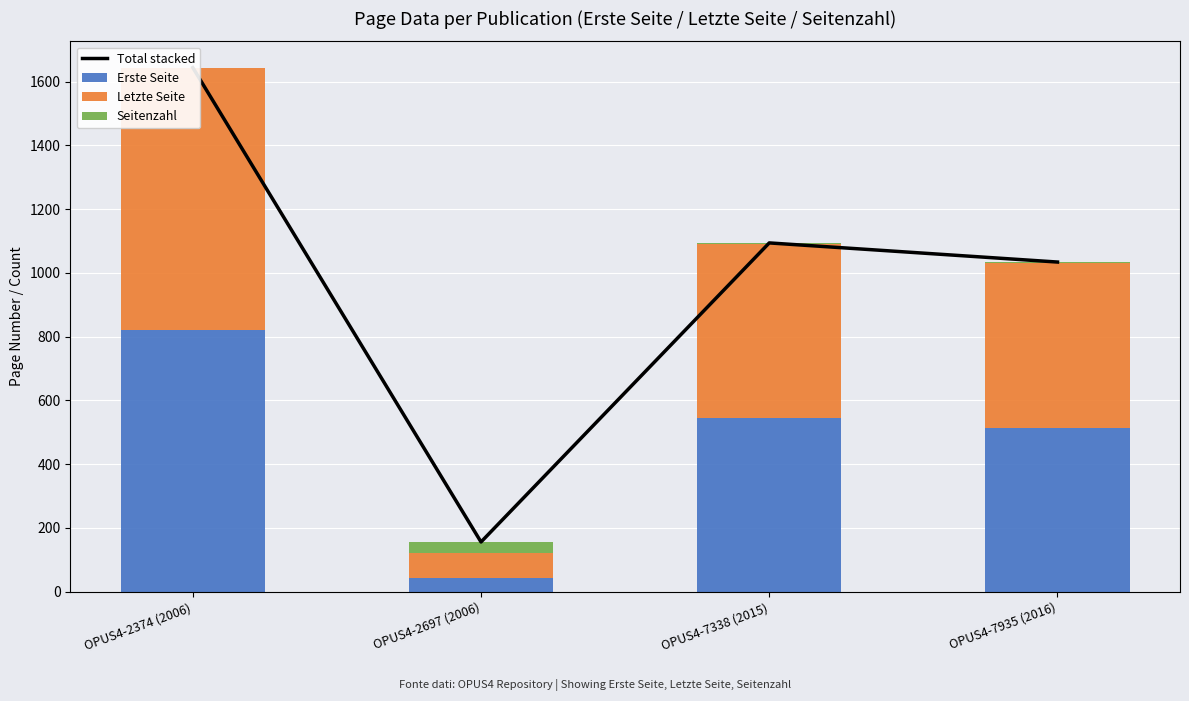

What is the value of the Letzte Seite bar at the 2nd from the left?

78